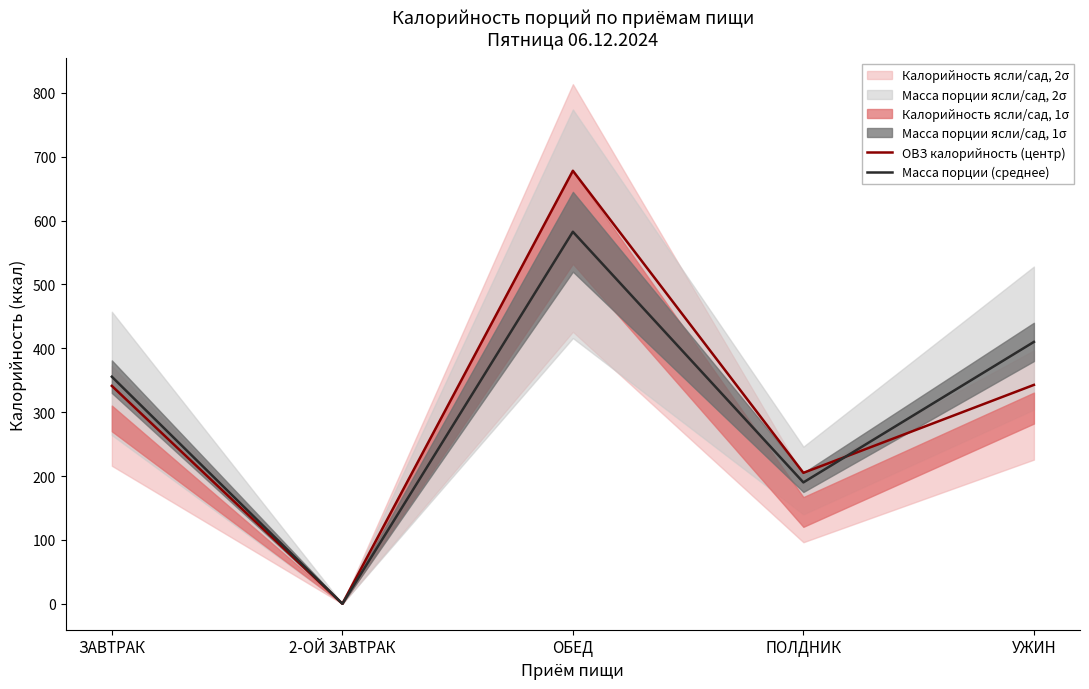

What is the difference between the highest and lowest values at ОБЕД?

95.5